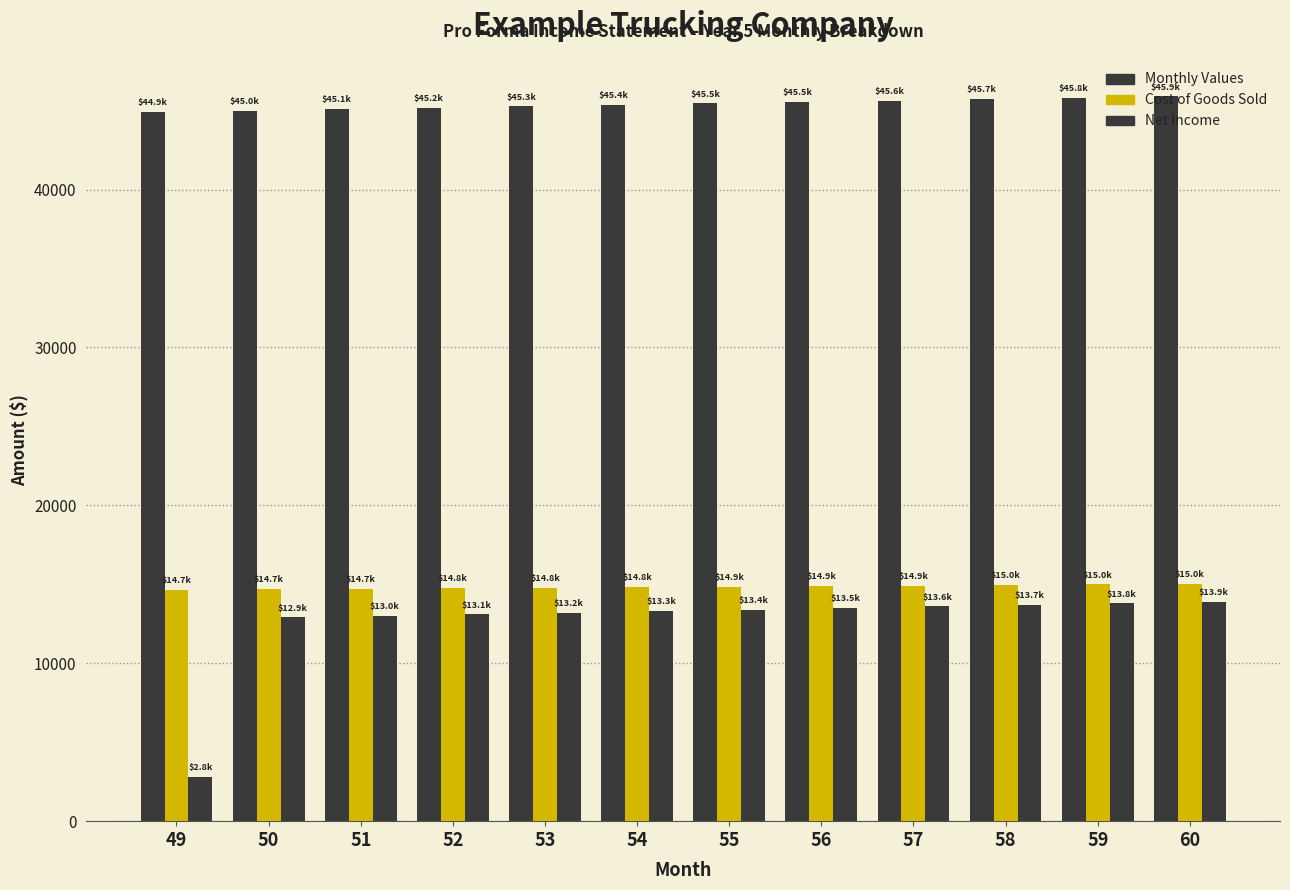

How many data points does each series have?

12